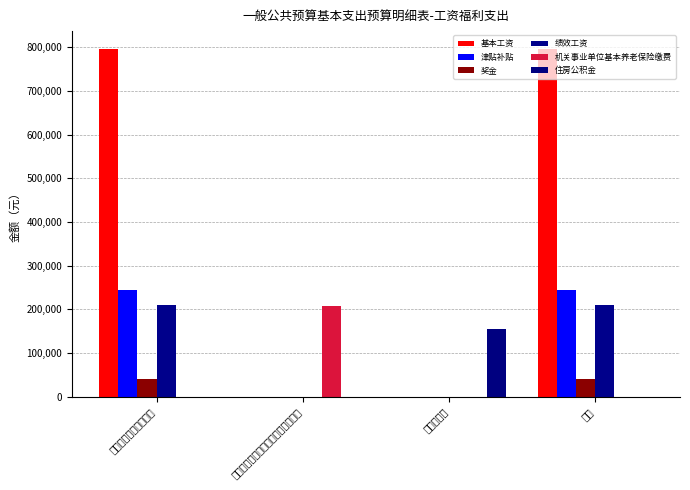

Which has a higher value, 合计 or 行政运行（宣传事务）?

合计